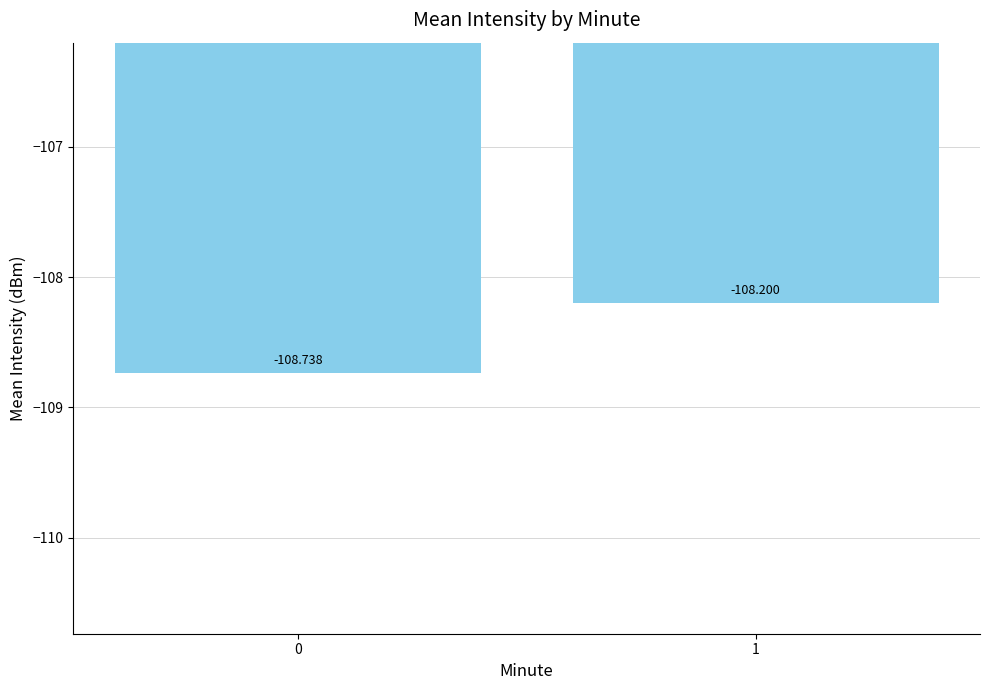

True or false: the data shows -52.8 at 1.

False